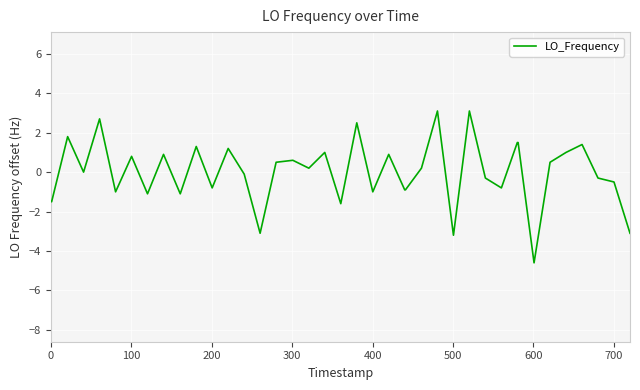

What is the maximum value shown in the chart?

3.1